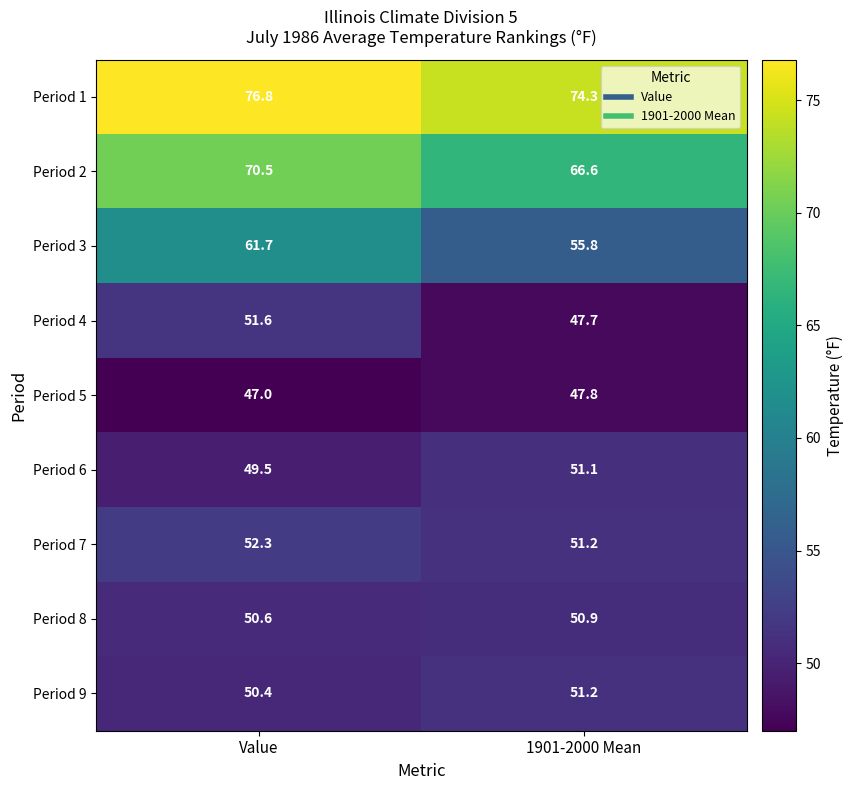

The value of Period 4 at Value is 28.8. True or false?

False